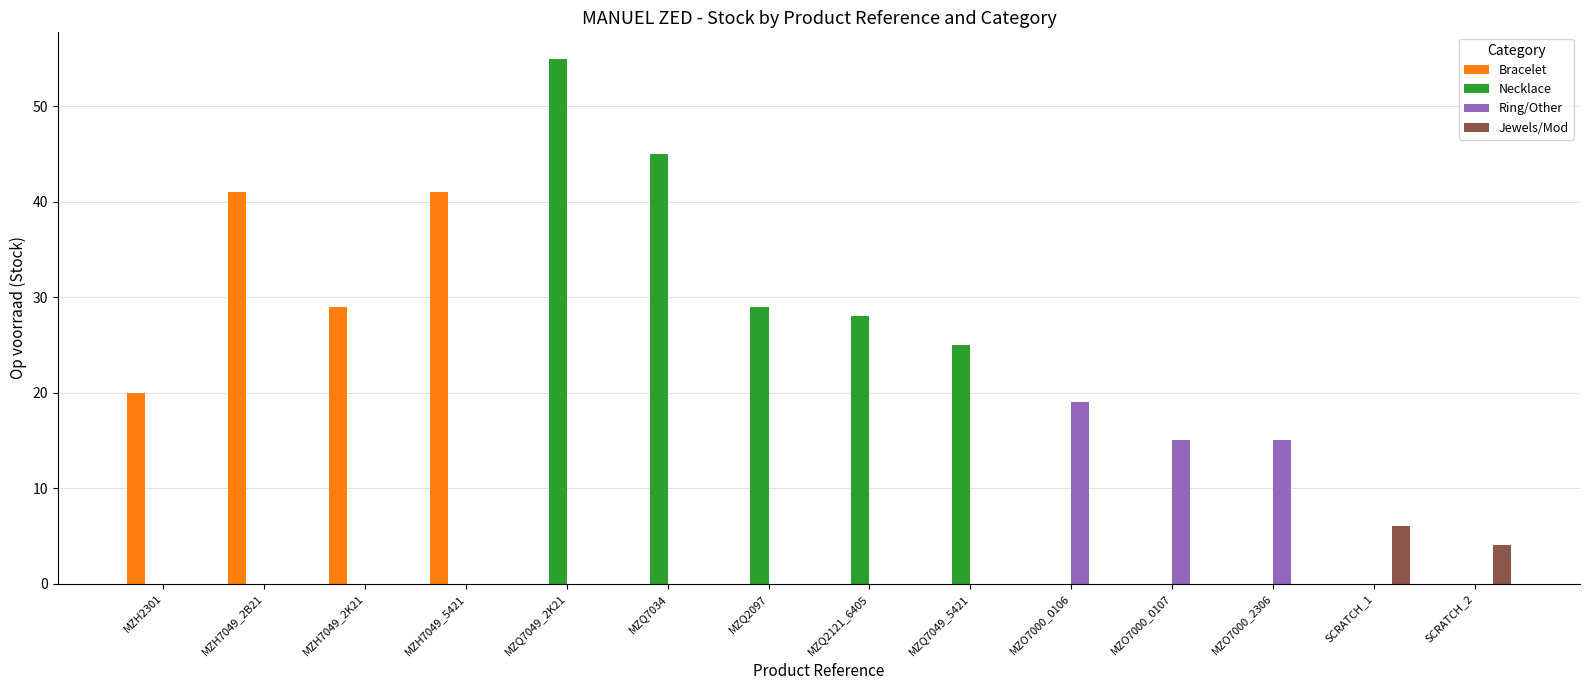

Does the chart contain stacked bars?

No